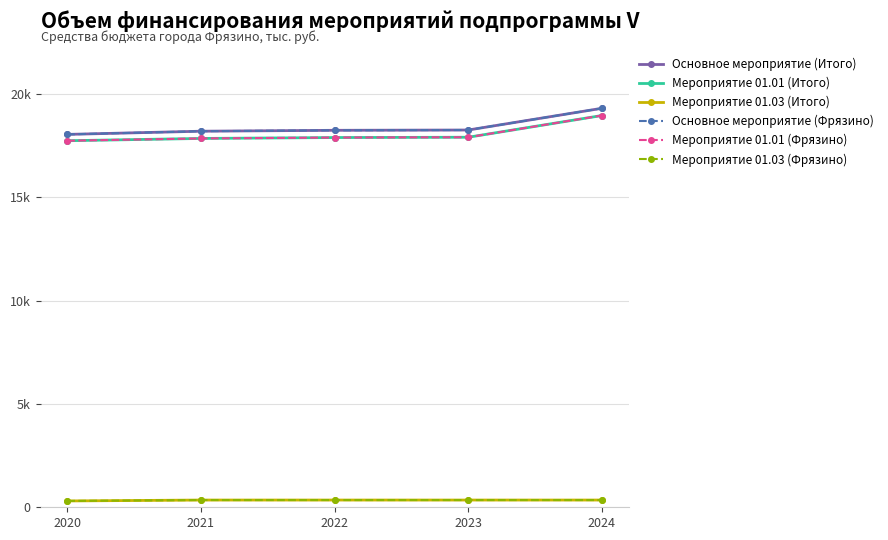

At which category does the chart reach its peak across all series?

2024